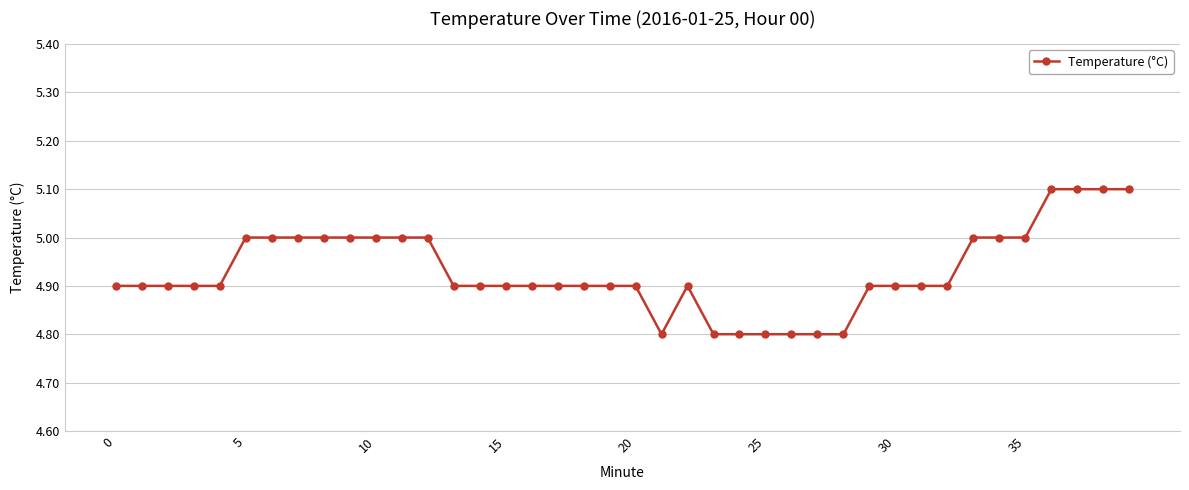

Reading left to right, list all the values displayed in this chart.

4.9	4.9	4.9	4.9	4.9	5.0	5.0	5.0	5.0	5.0	5.0	5.0	5.0	4.9	4.9	4.9	4.9	4.9	4.9	4.9	4.9	4.8	4.9	4.8	4.8	4.8	4.8	4.8	4.8	4.9	4.9	4.9	4.9	5.0	5.0	5.0	5.1	5.1	5.1	5.1